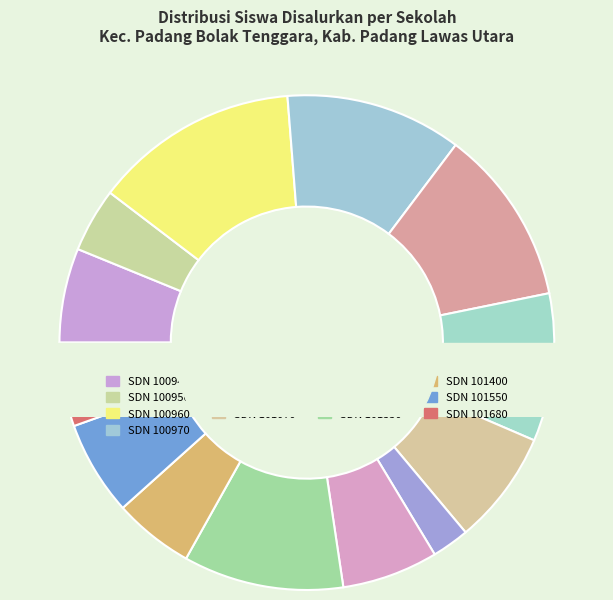

Which category has the biggest portion of the pie?

SDN 100960